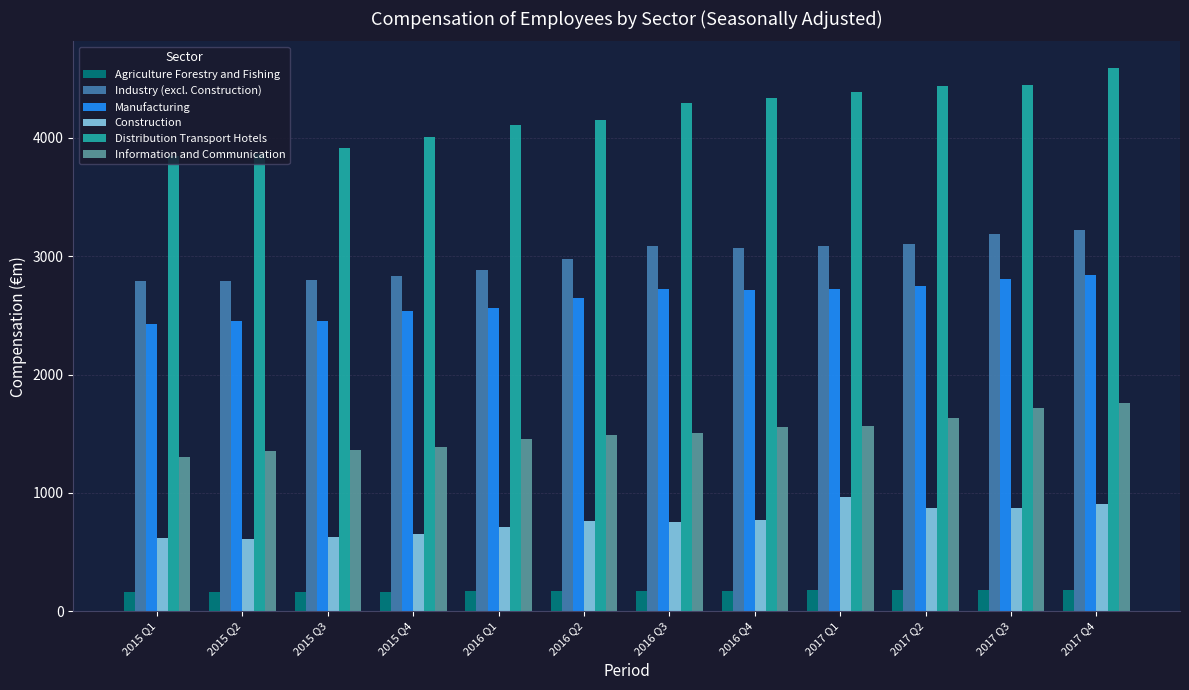

What is the smallest value displayed?

163.6